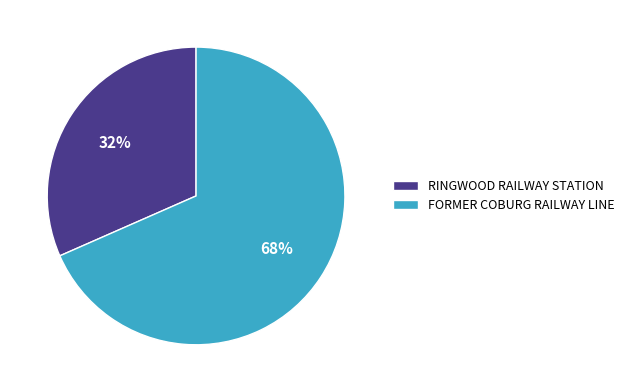

Between FORMER COBURG RAILWAY LINE and RINGWOOD RAILWAY STATION, which is larger?

FORMER COBURG RAILWAY LINE